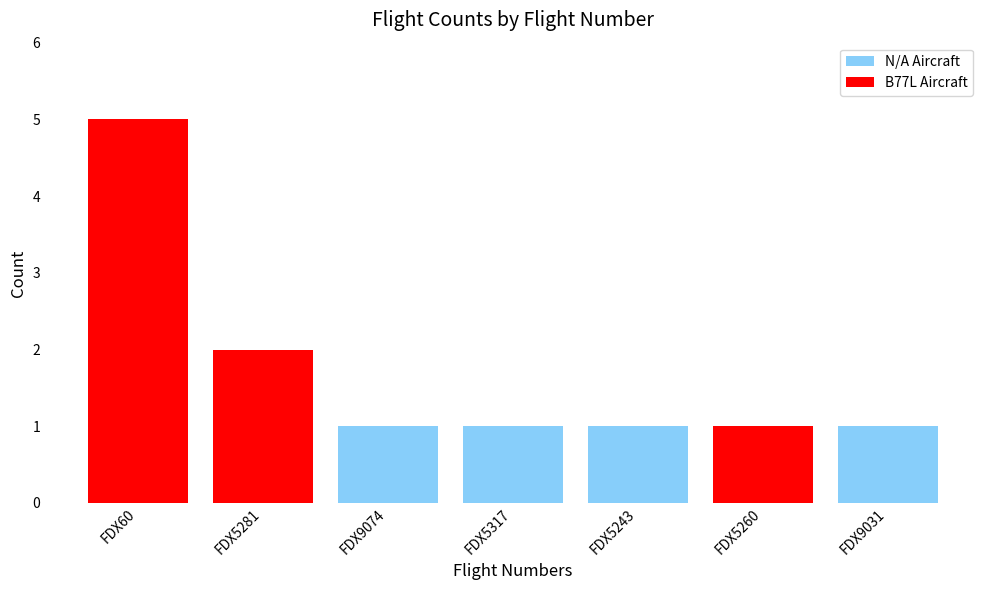

What is the label of the 7th bar from the right?

FDX60